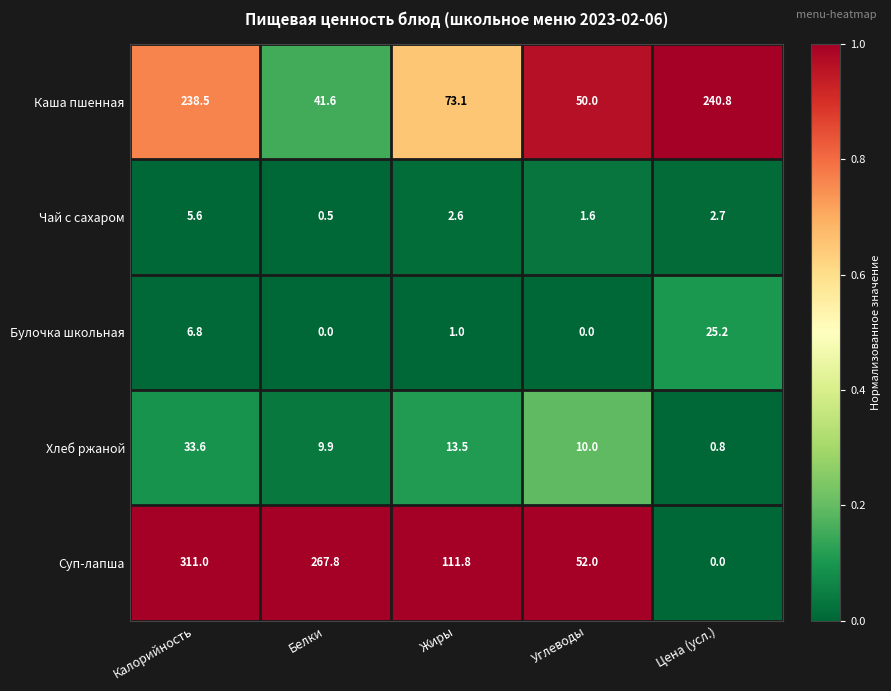

What value does the Каша пшенная series have at Белки?

41.6